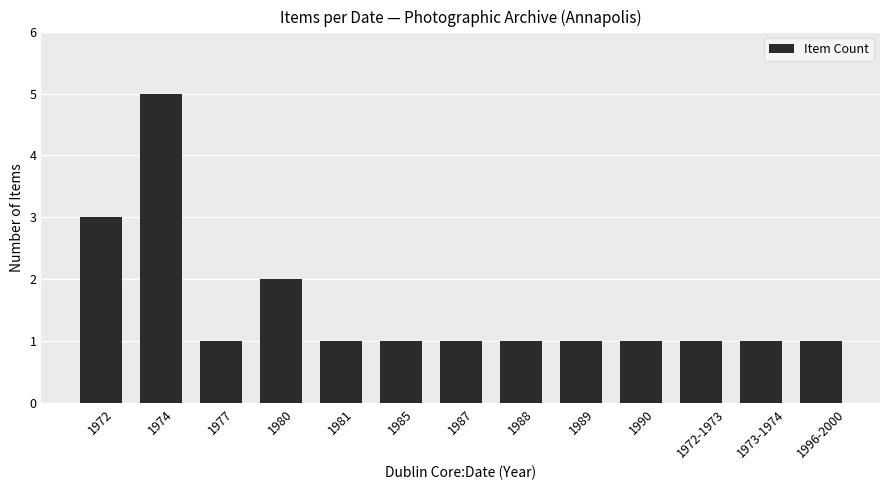

What is the approximate value at 1988?

1